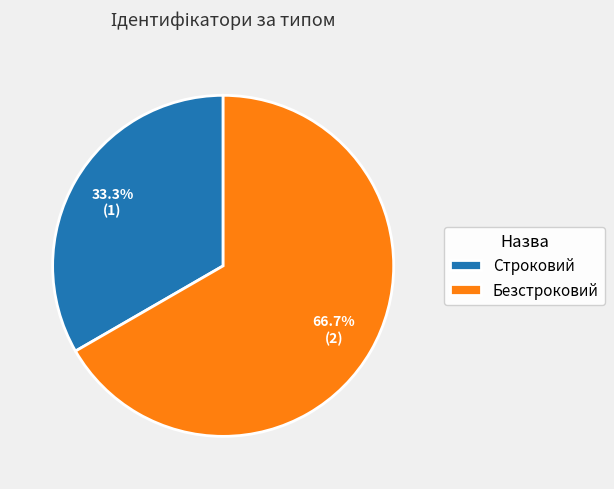

To the nearest percent, what is the difference between the Строковий and Безстроковий slice percentages?

33%